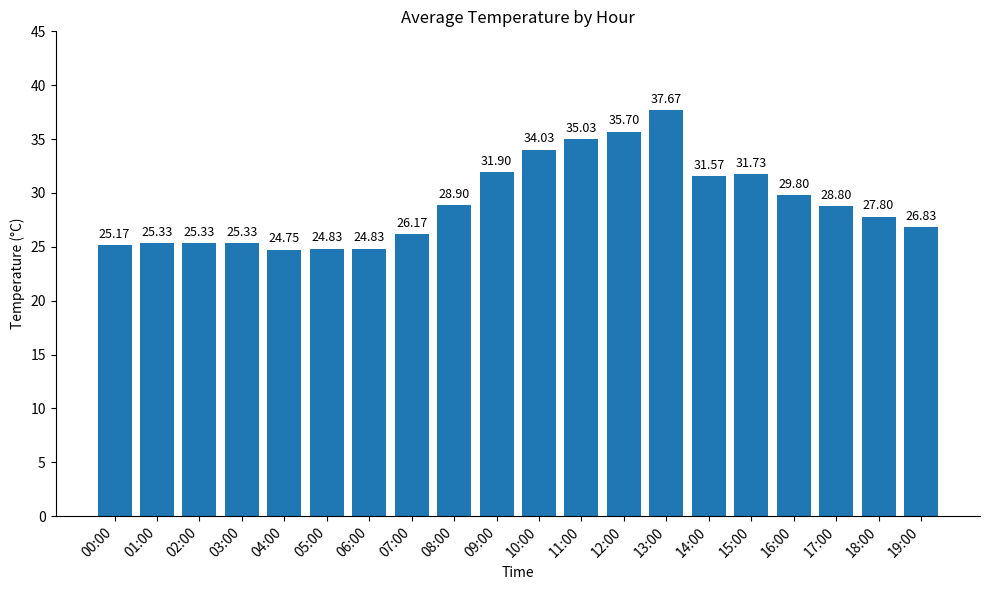

What is the difference between the second highest and second lowest values?

10.9